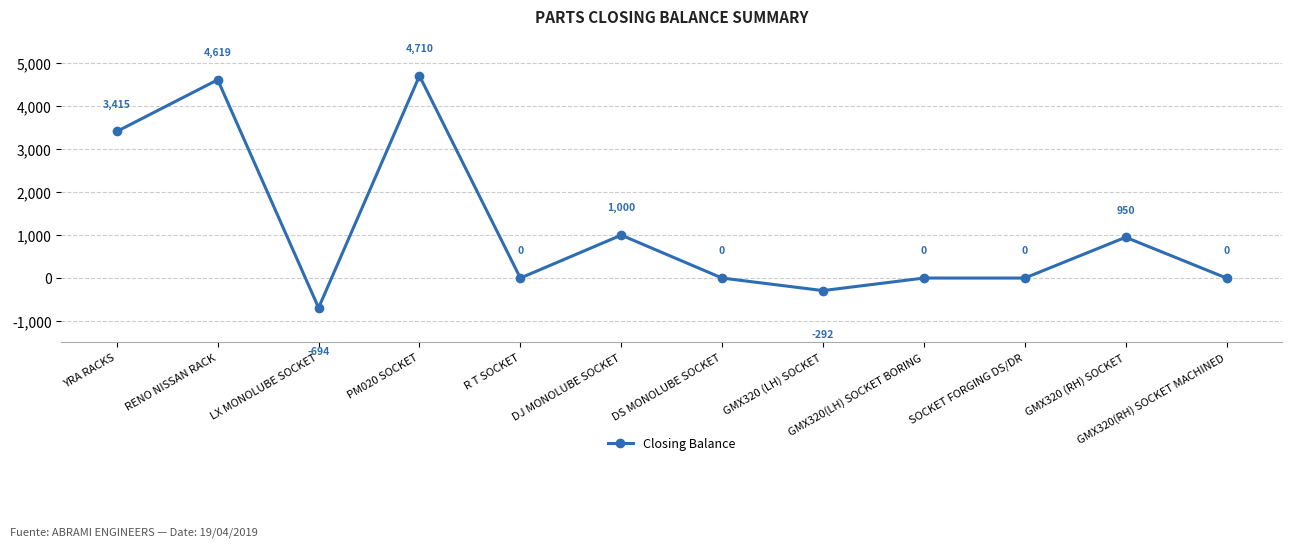

How many lines are shown in the chart?

1